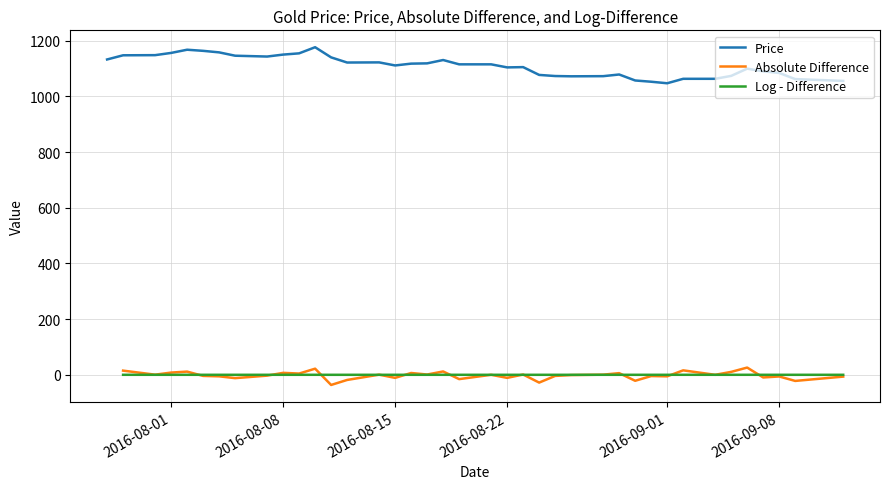

How many intersections are there between Log - Difference and Absolute Difference?

13